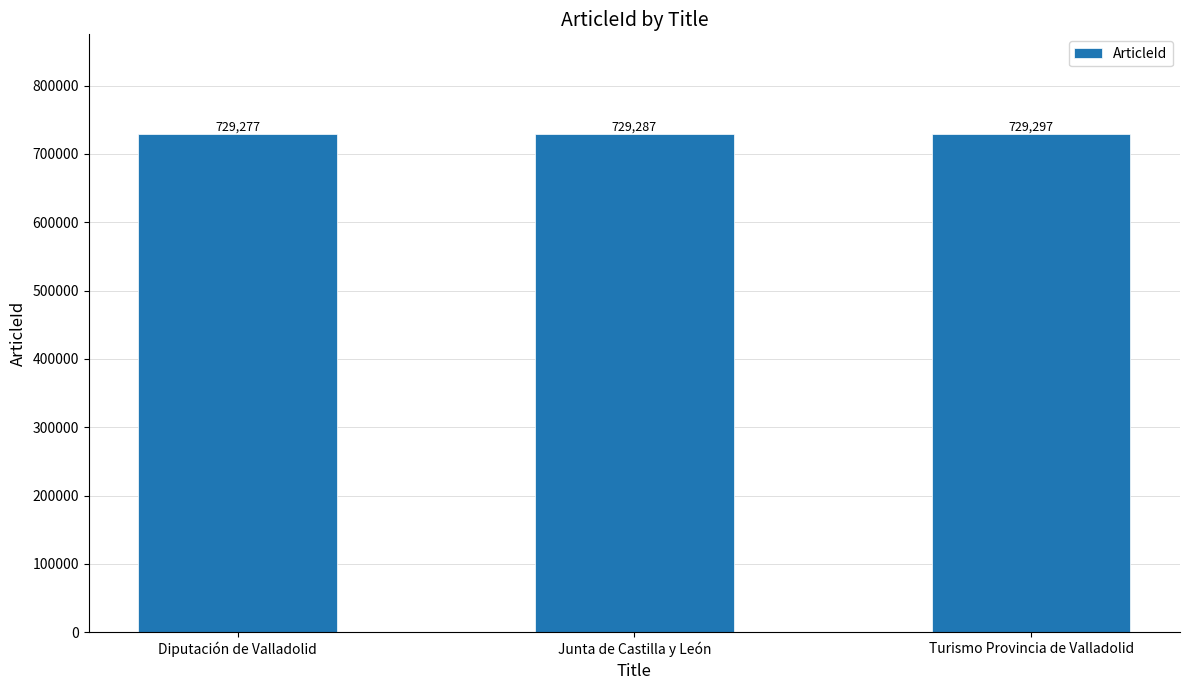

What is the difference between the maximum and second lowest values?

10